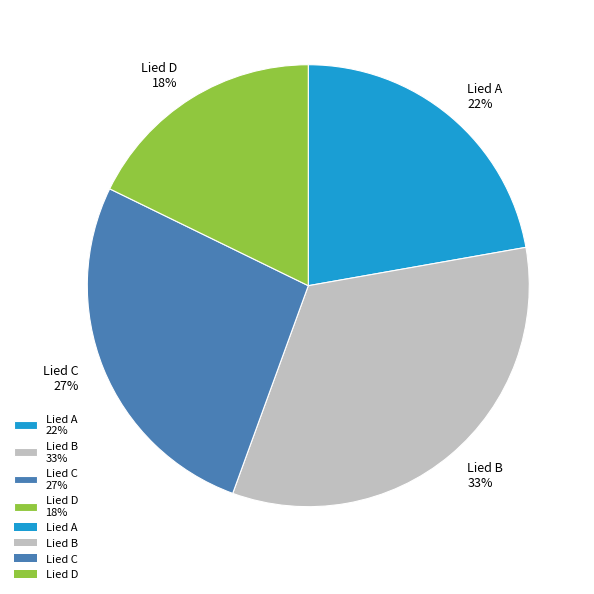

Is there a majority slice in this chart?

No